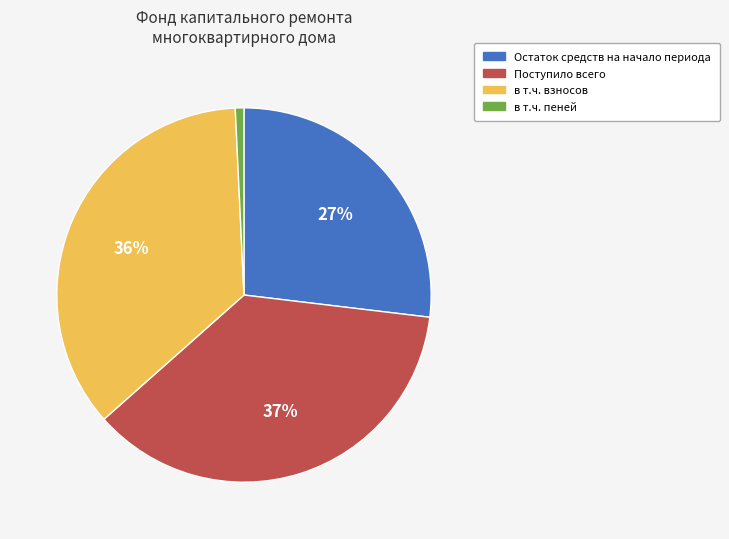

Is there a majority slice in this chart?

No